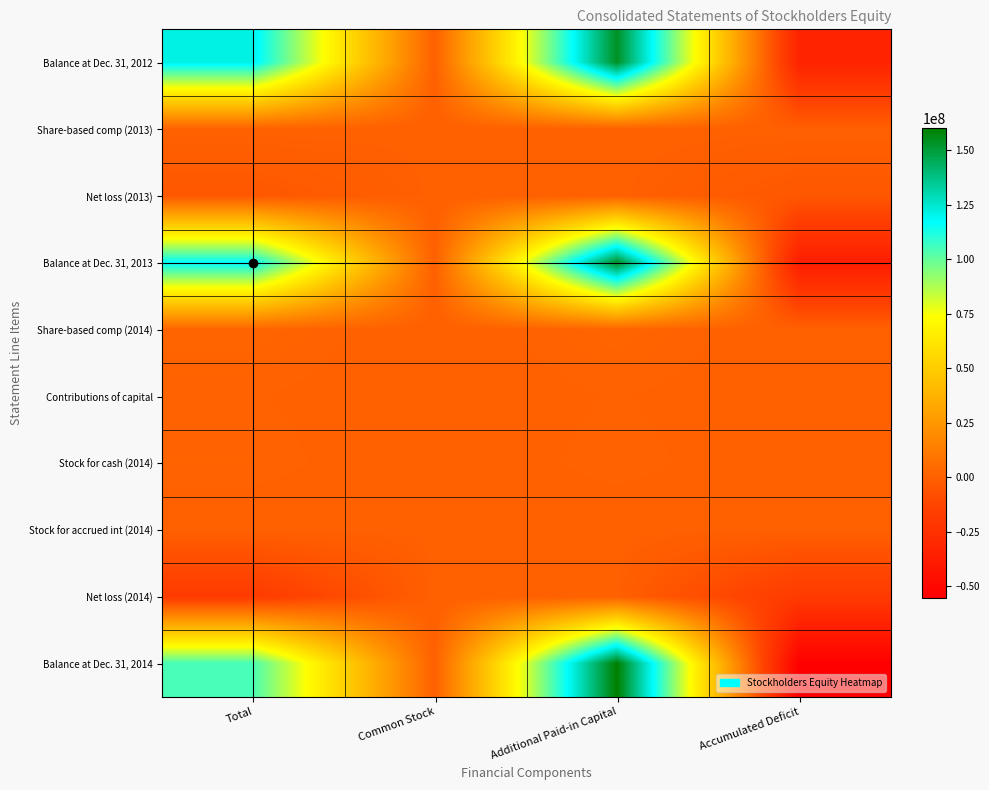

Reading left to right, extract all data points from this chart.

Balance at Dec. 31, 2012: Total=121094652	Common Stock=135768	Additional Paid-in Capital=153975856	Accumulated Deficit=-33016972
Share-based comp (2013): Total=292348	Common Stock=0	Additional Paid-in Capital=292348	Accumulated Deficit=0
Net loss (2013): Total=-3875234	Common Stock=0	Additional Paid-in Capital=0	Accumulated Deficit=-3875234
Balance at Dec. 31, 2013: Total=117511766	Common Stock=135768	Additional Paid-in Capital=154268204	Accumulated Deficit=-36892206
Share-based comp (2014): Total=2229233	Common Stock=0	Additional Paid-in Capital=2229233	Accumulated Deficit=0
Contributions of capital: Total=1108953	Common Stock=0	Additional Paid-in Capital=1108953	Accumulated Deficit=0
Stock for cash (2014): Total=1475213	Common Stock=7392	Additional Paid-in Capital=1467821	Accumulated Deficit=0
Stock for accrued int (2014): Total=126700	Common Stock=634	Additional Paid-in Capital=126066	Accumulated Deficit=0
Net loss (2014): Total=-18513603	Common Stock=0	Additional Paid-in Capital=0	Accumulated Deficit=-18513603
Balance at Dec. 31, 2014: Total=104915865	Common Stock=144153	Additional Paid-in Capital=160177521	Accumulated Deficit=-55405809